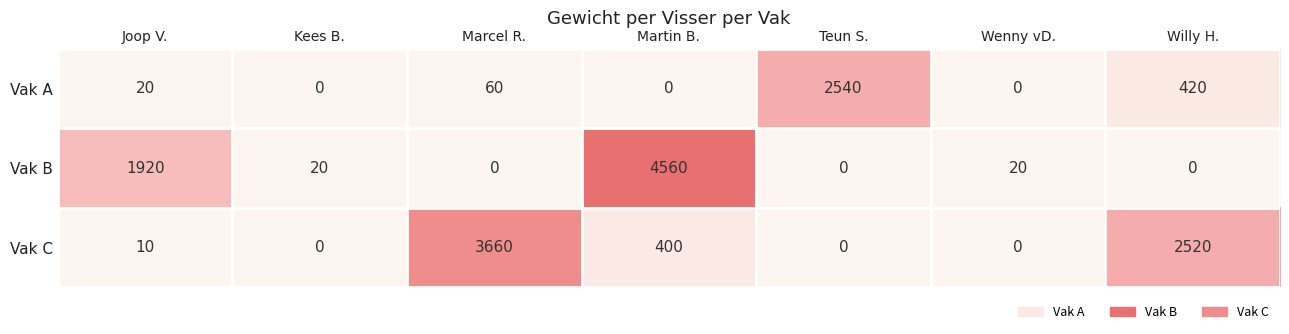

What is the total value across all series at Wenny vD.?

20